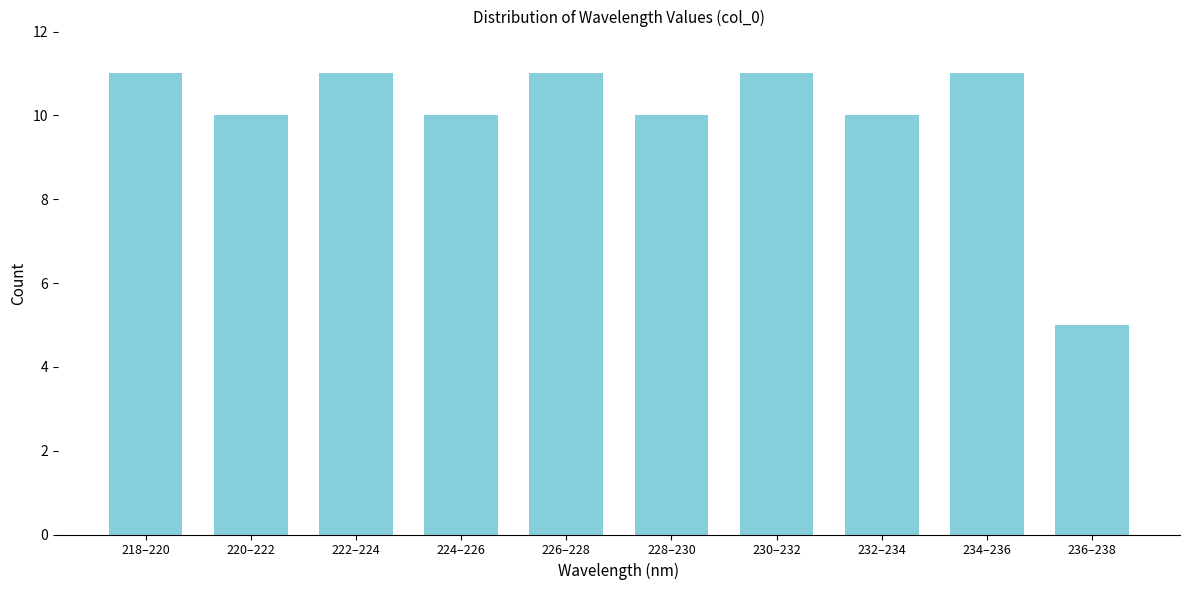

Reading right to left, list all the values displayed in this chart.

5	11	10	11	10	11	10	11	10	11